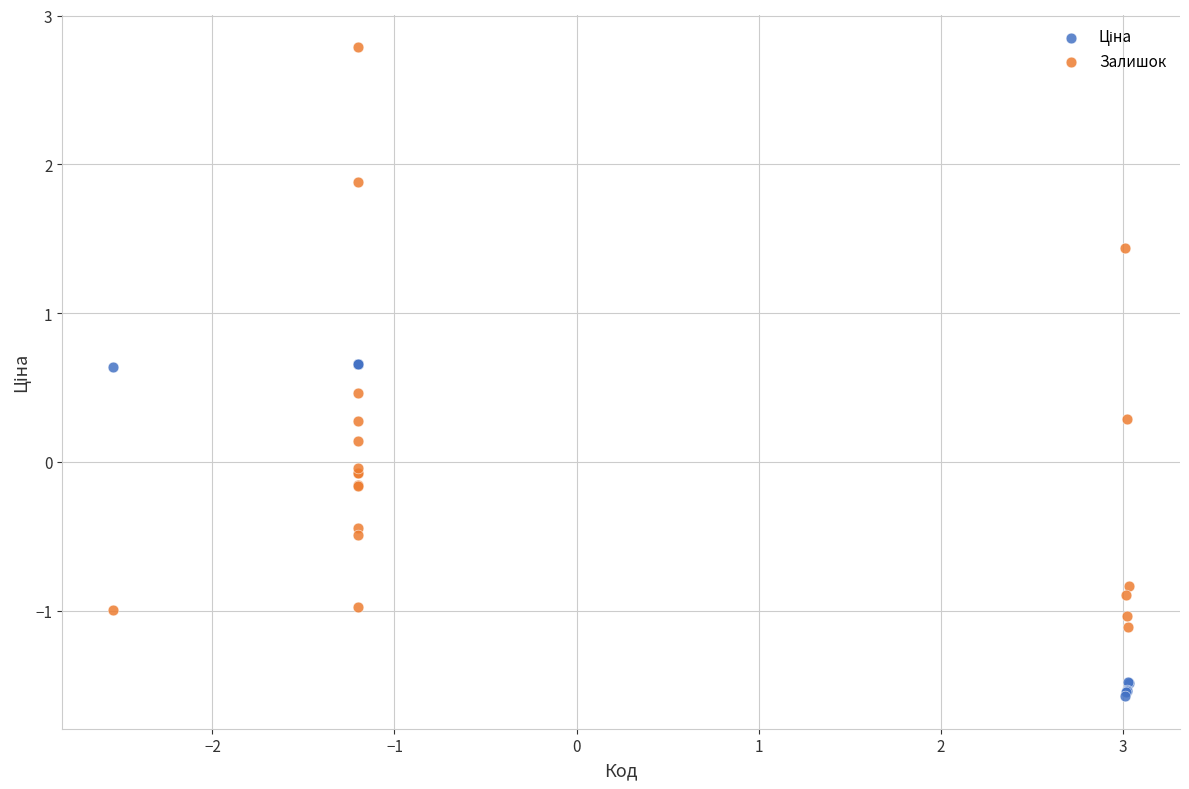

Which series has the widest spread of Y values?

Залишок